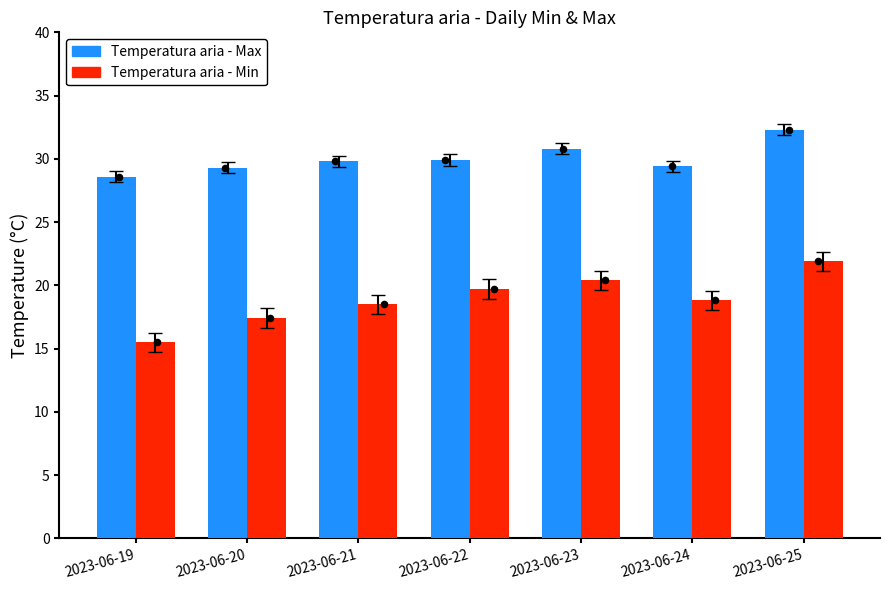

Is the value of Temperatura aria - Min at 2023-06-22 greater than the value of Temperatura aria - Max at 2023-06-19?

No